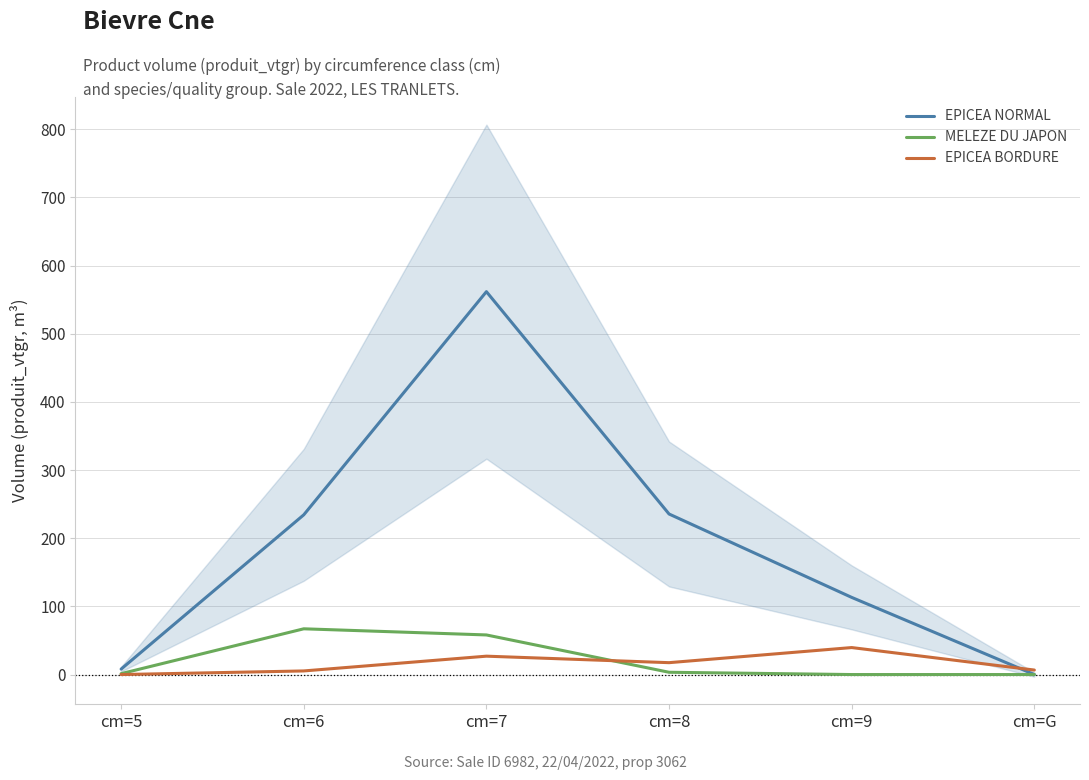

Does the chart display data point markers on the line(s)?

No